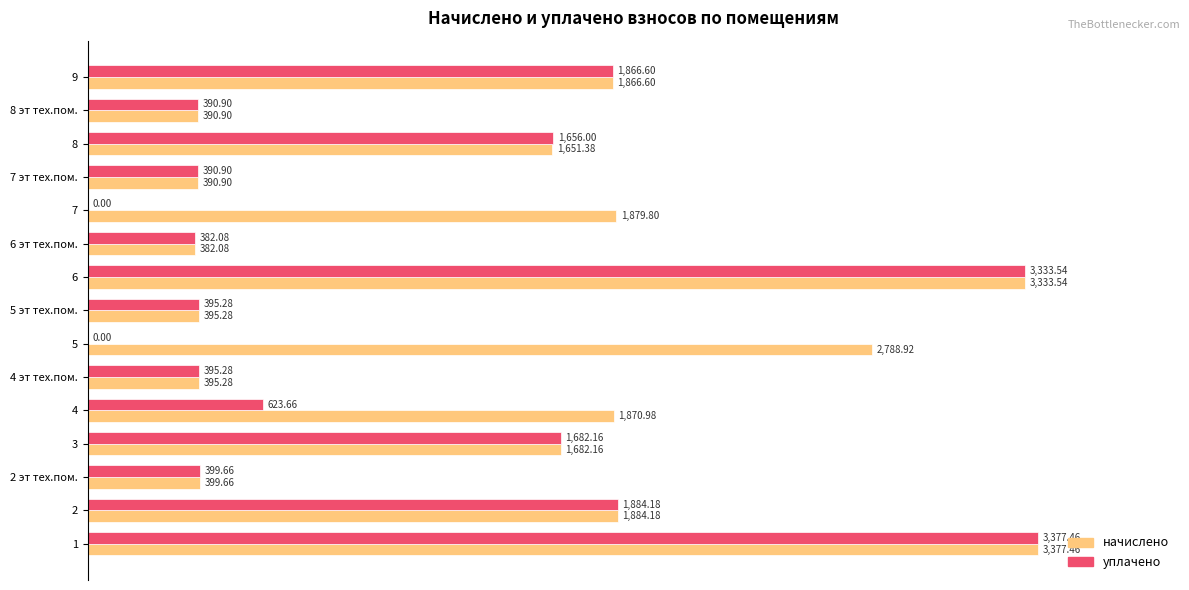

What are all the series names shown in the legend?

начислено, уплачено